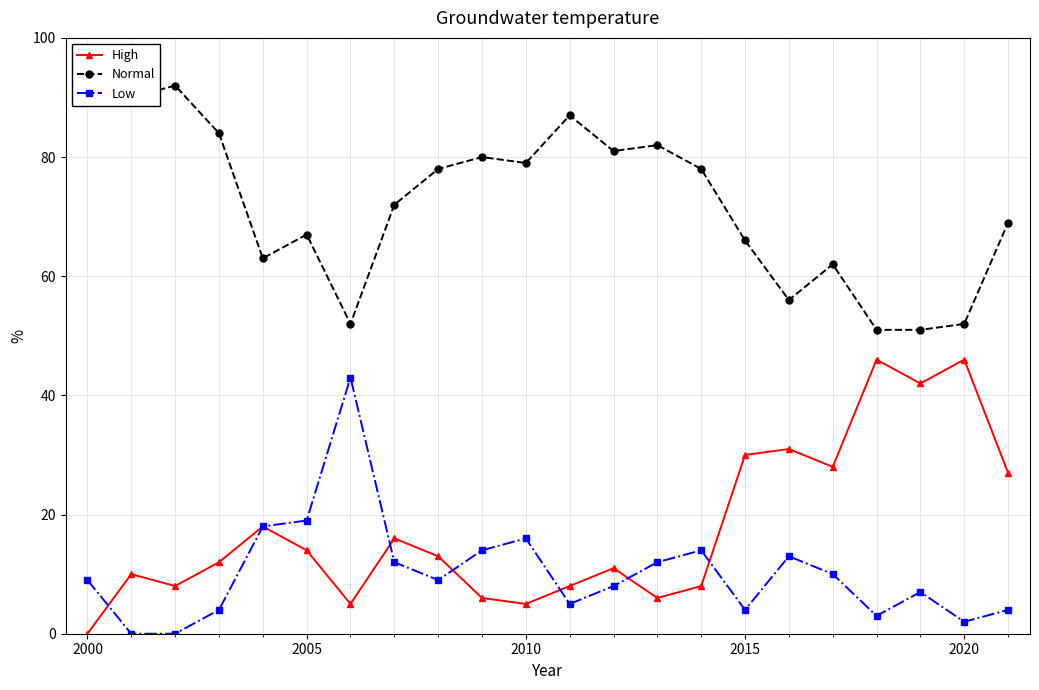

What is the value of the High point at the 15th from the left?

8